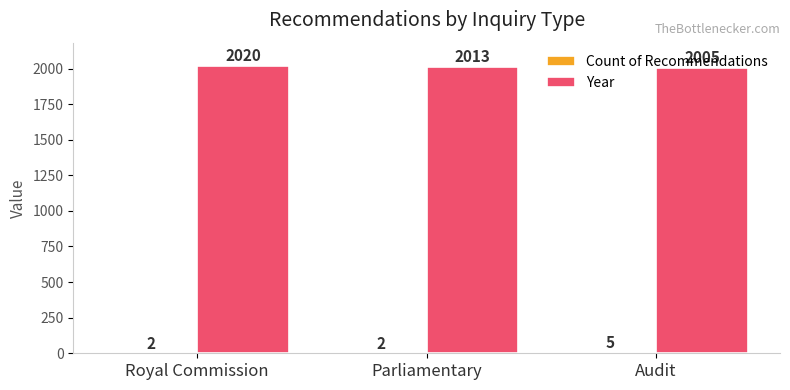

True or false: Year has a value of 1287 at Parliamentary.

False